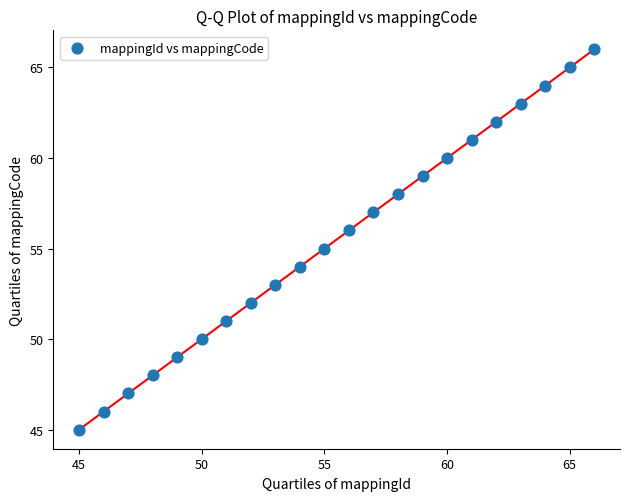

What is the range of X values (max minus min)?

21